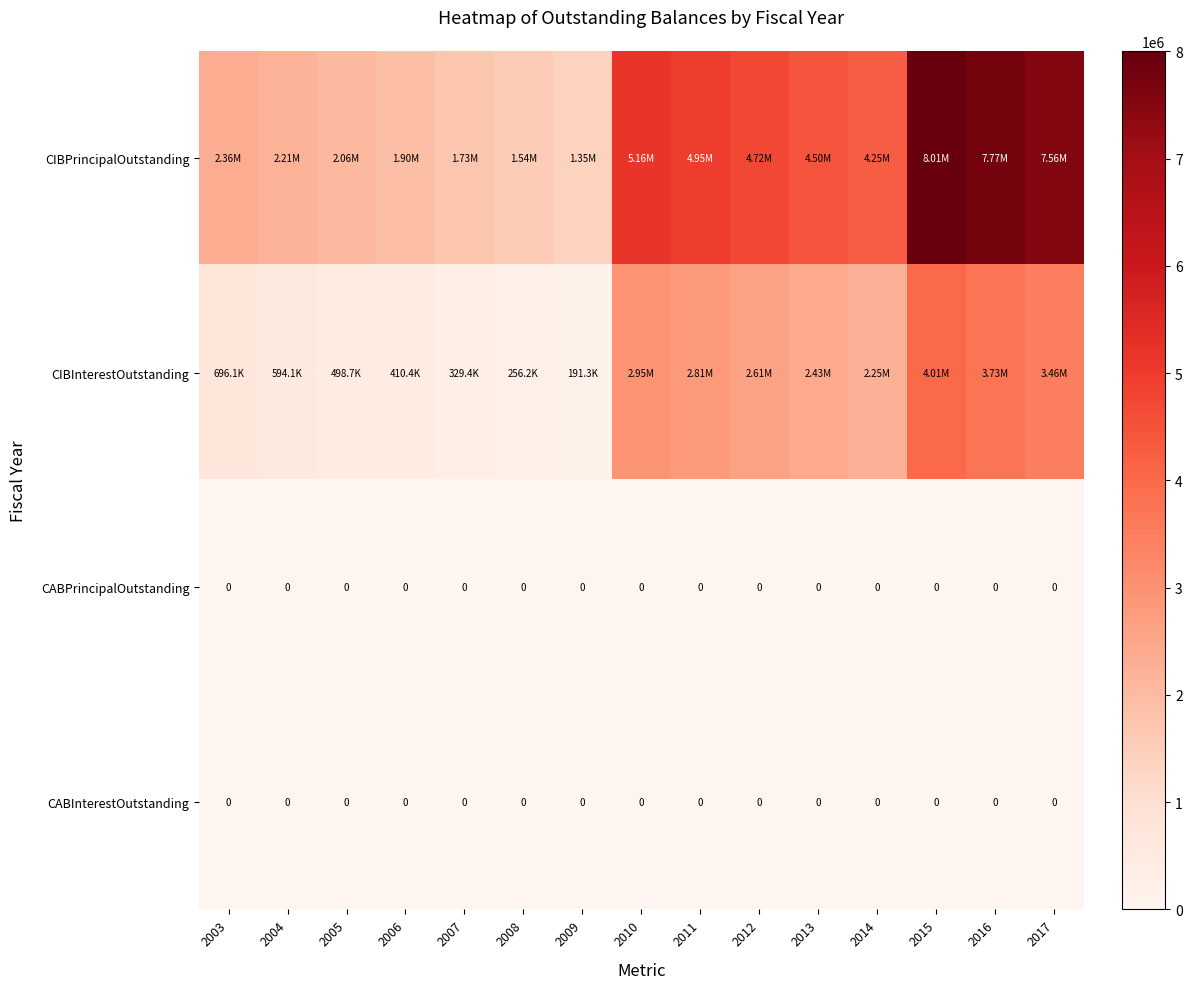

Which series has the largest total across all categories?

CIBPrincipalOutstanding